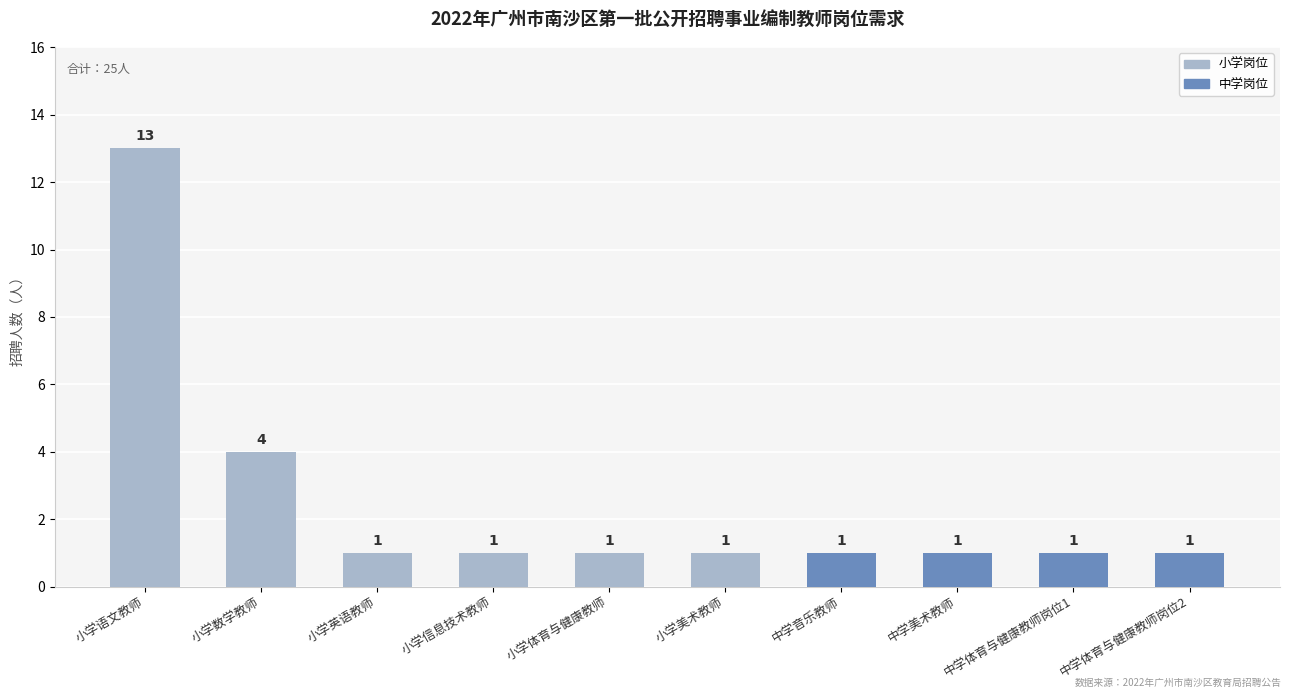

What is the minimum value shown in the chart?

1